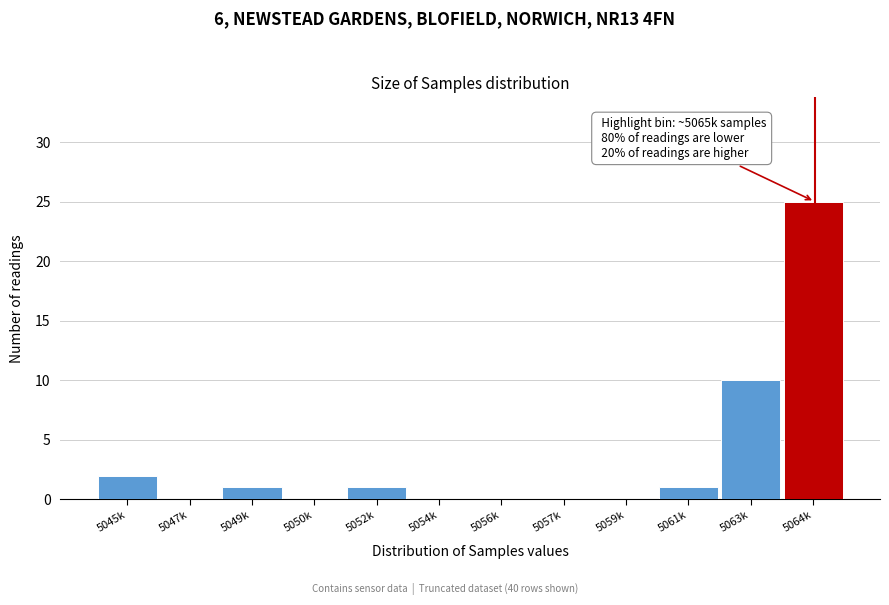

Reading left to right, extract all data points from this chart.

5045k=2	5047k=0	5049k=1	5050k=0	5052k=1	5054k=0	5056k=0	5057k=0	5059k=0	5061k=1	5063k=10	5064k=25